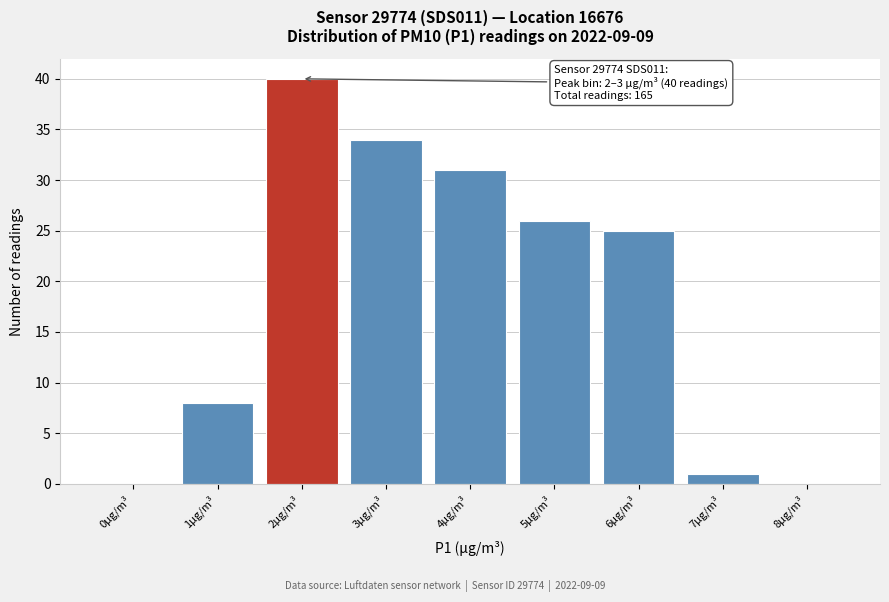

Reading left to right, extract all data points from this chart.

0µg/m³=0	1µg/m³=8	2µg/m³=40	3µg/m³=34	4µg/m³=31	5µg/m³=26	6µg/m³=25	7µg/m³=1	8µg/m³=0